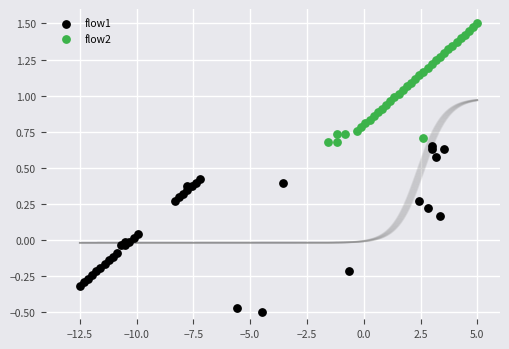

Which series reaches the minimum Y coordinate?

flow1